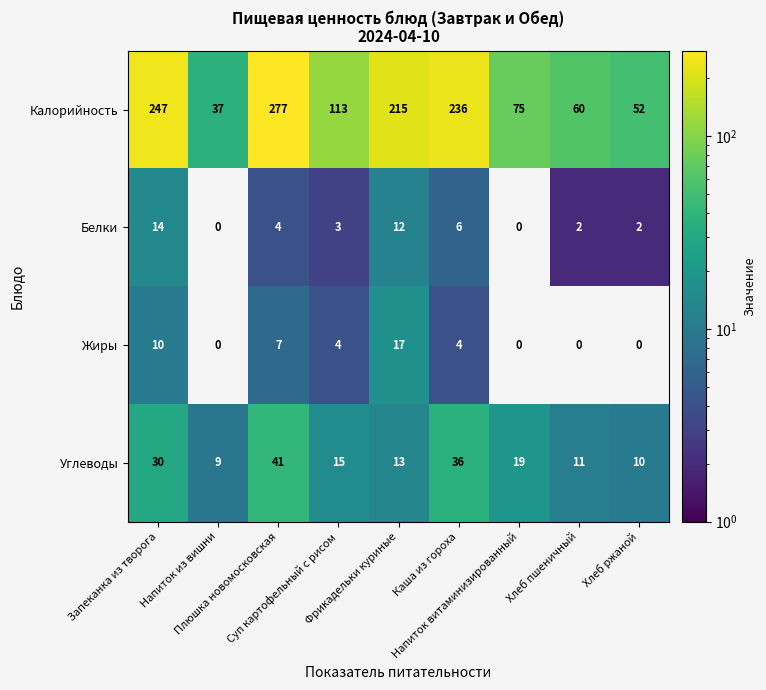

Which series has the largest total across all categories?

Калорийность